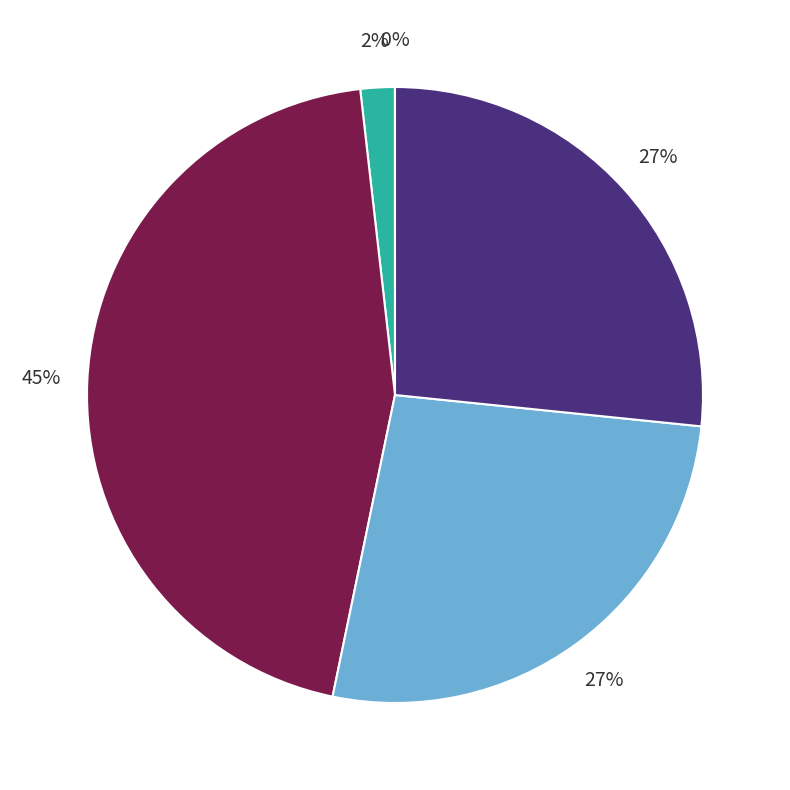

Is there a majority slice in this chart?

No